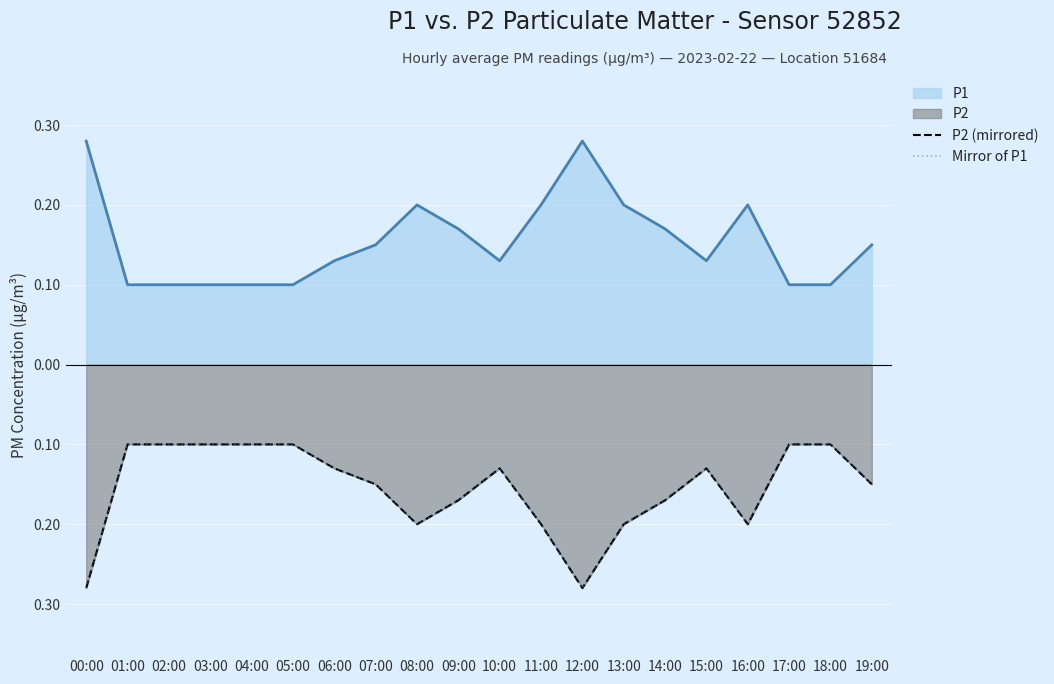

List the labels in order of P2 (mirrored) value, smallest first.

00:00, 12:00, 08:00, 11:00, 13:00, 16:00, 09:00, 14:00, 07:00, 19:00, 06:00, 10:00, 15:00, 01:00, 02:00, 03:00, 04:00, 05:00, 17:00, 18:00